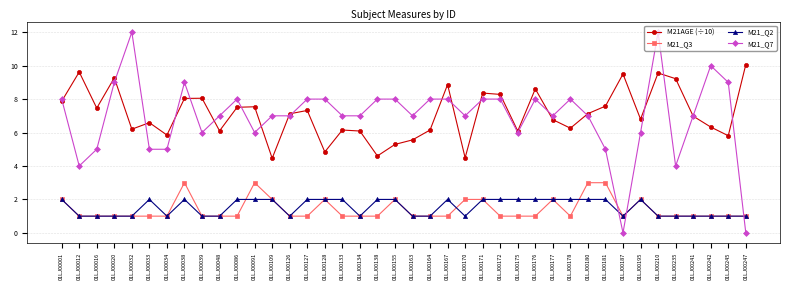

The value of M21AGE (÷10) at 01LJ00176 is 8.6. True or false?

True